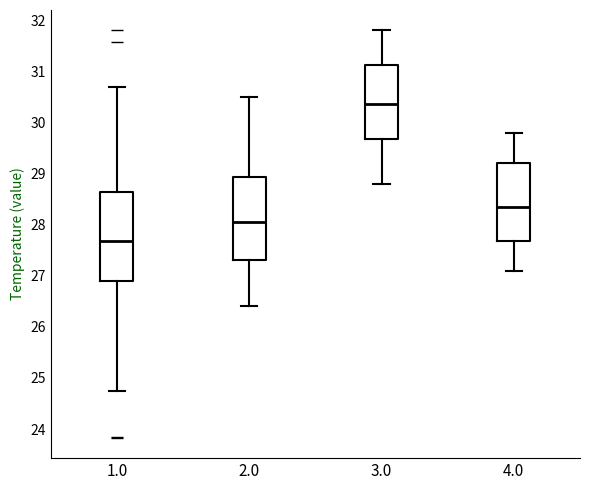

Which box's median line is the lowest?

1.0